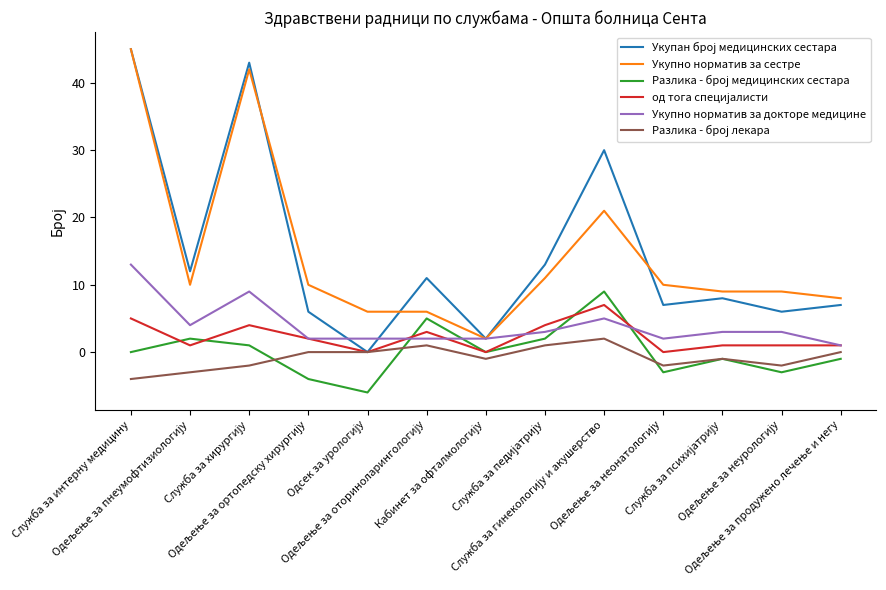

How many lines are shown in the chart?

6